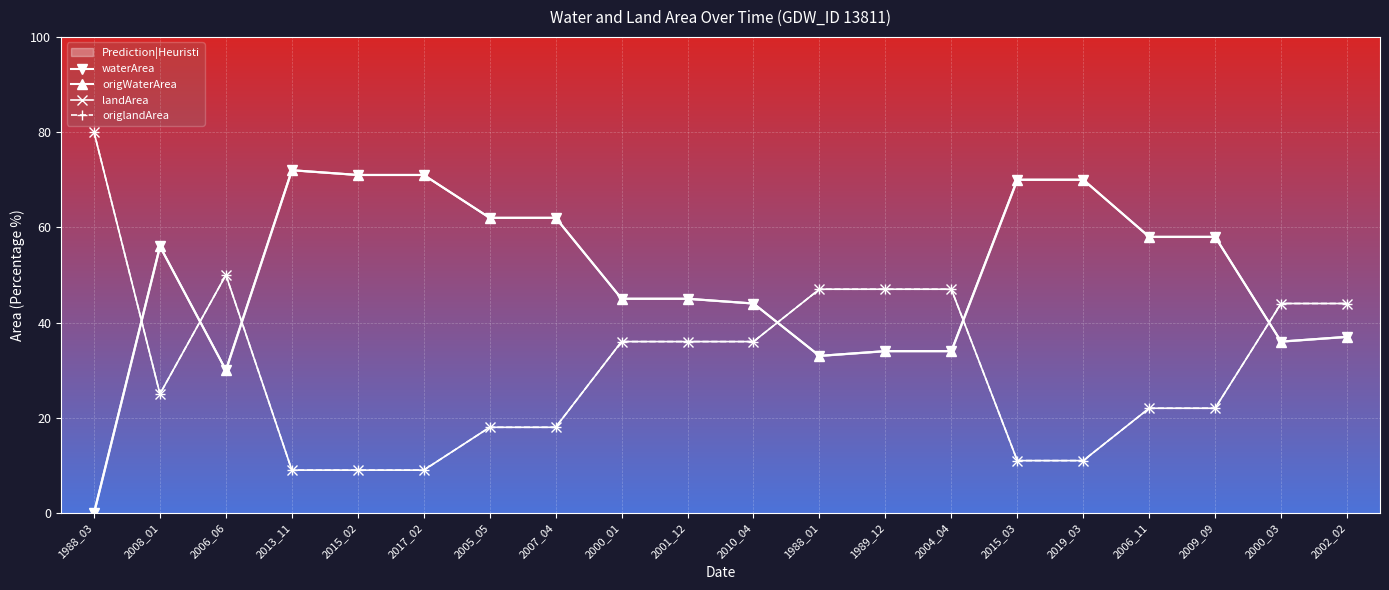

Which series has the largest range (max minus min)?

waterArea